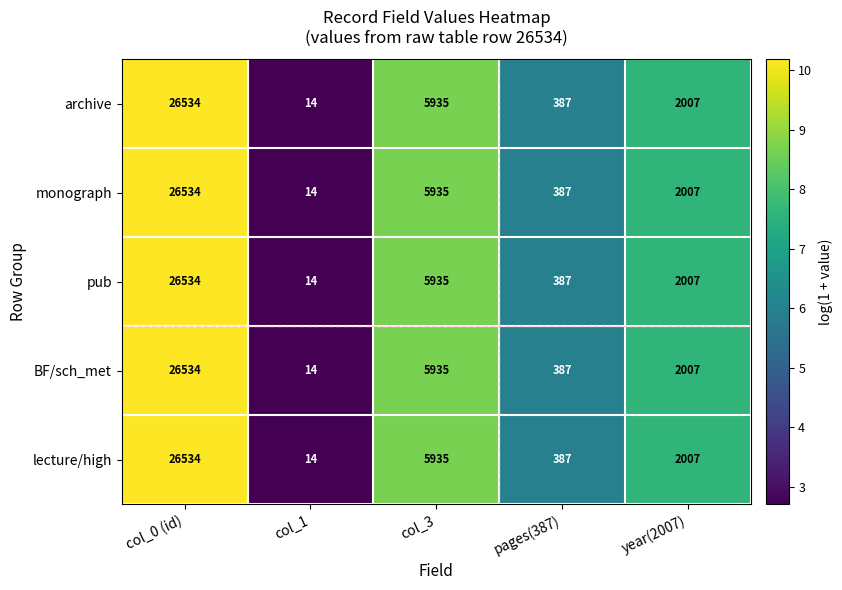

What is the average value of the monograph series?

6975